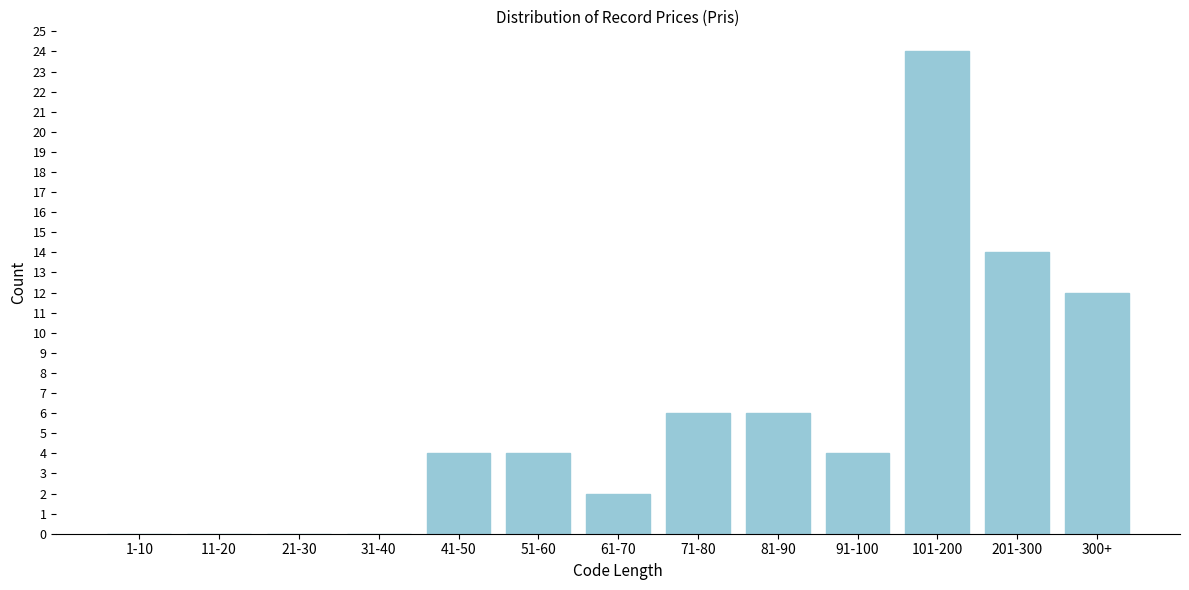

Reading right to left, transcribe all the data shown in this chart.

300+=12	201-300=14	101-200=24	91-100=4	81-90=6	71-80=6	61-70=2	51-60=4	41-50=4	31-40=0	21-30=0	11-20=0	1-10=0